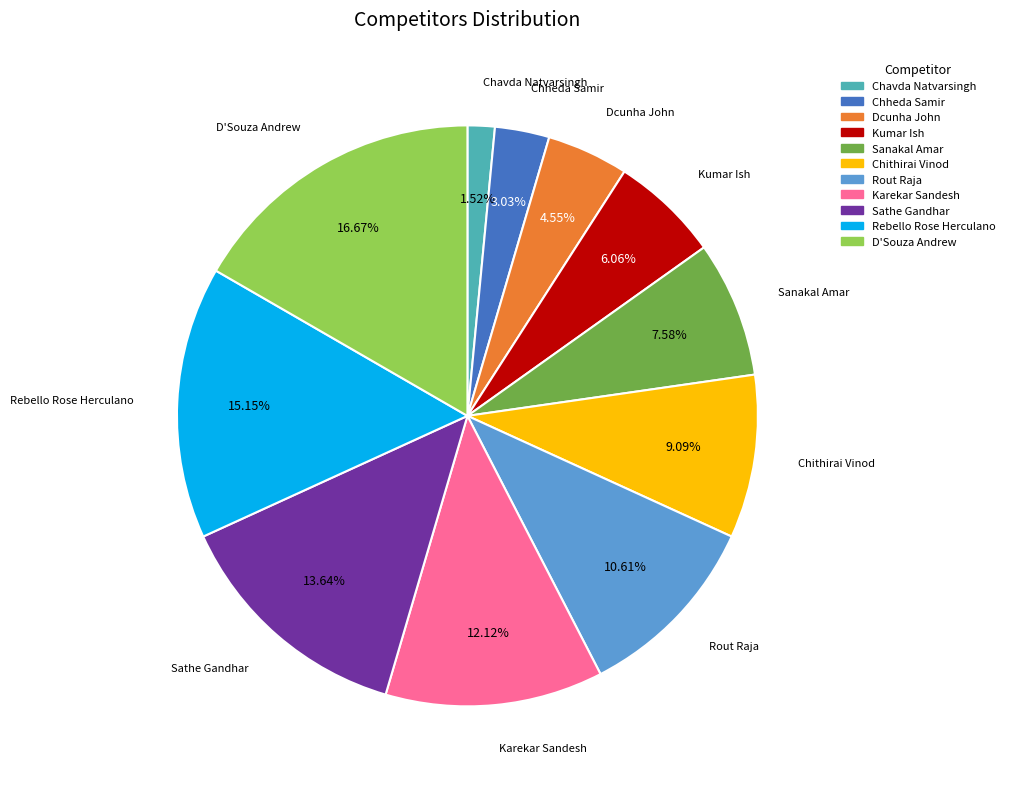

Which category has the biggest portion of the pie?

D'Souza Andrew